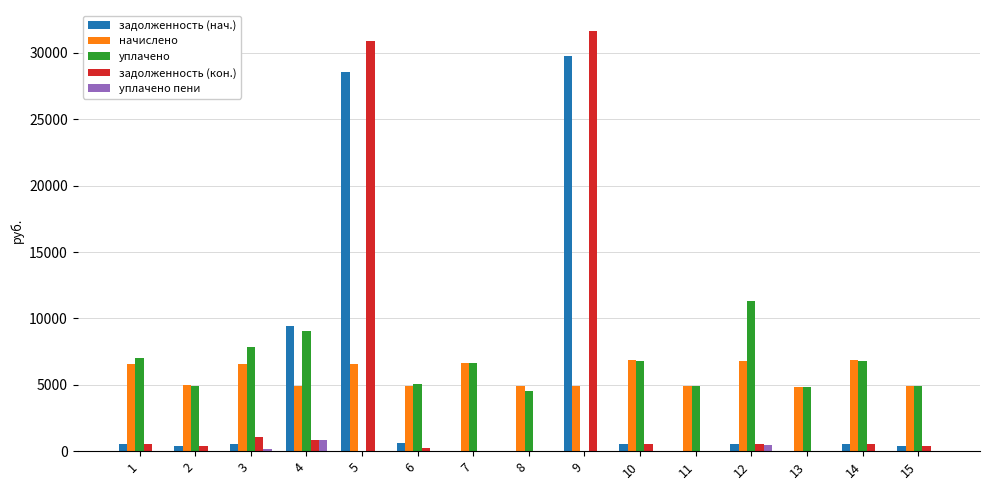

Is the value of начислено at 4 greater than the value of задолженность (нач.) at 13?

Yes